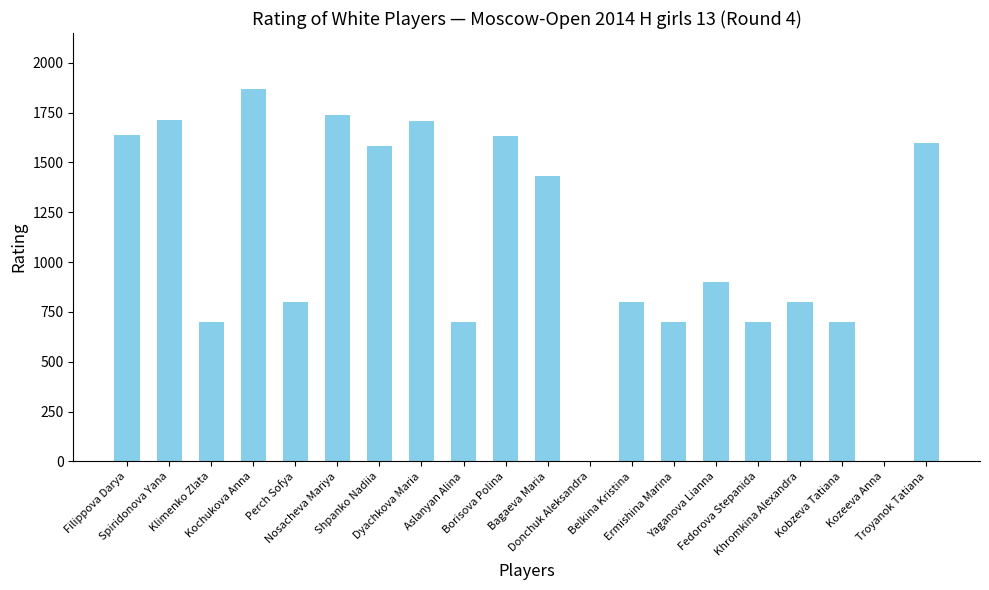

Count the number of data series in this chart.

1